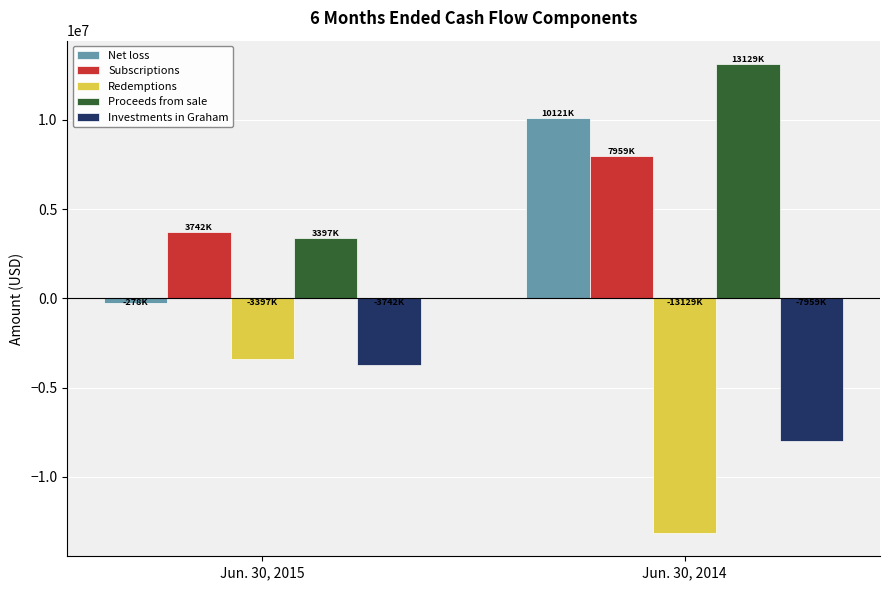

How many bars are there in each group?

5